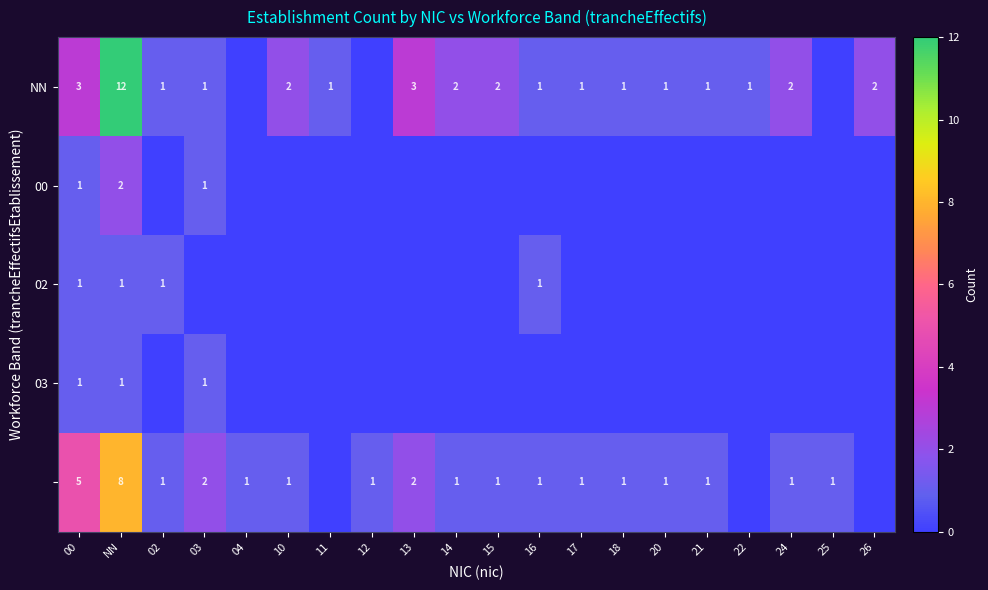

At which category is the sum across all series the highest?

NN